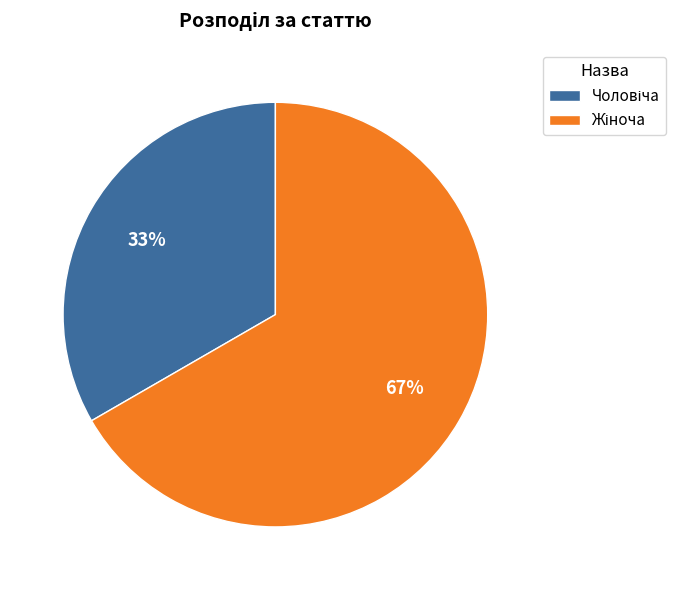

To the nearest percent, what is the average slice percentage?

50%